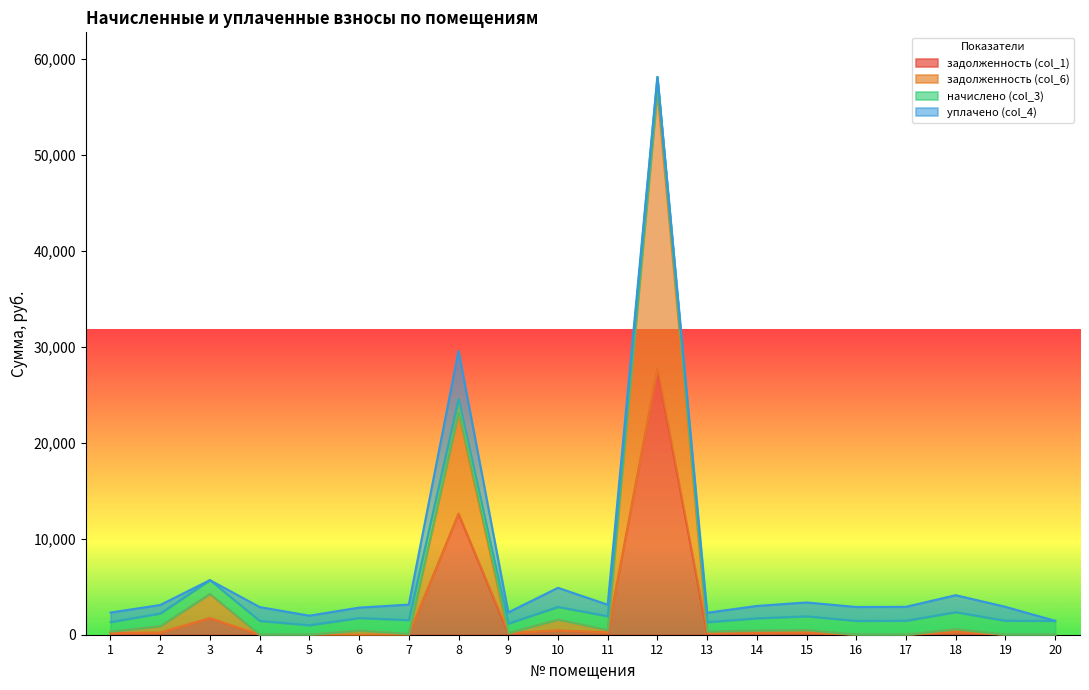

What is the total value across all series at 6?

2824.9